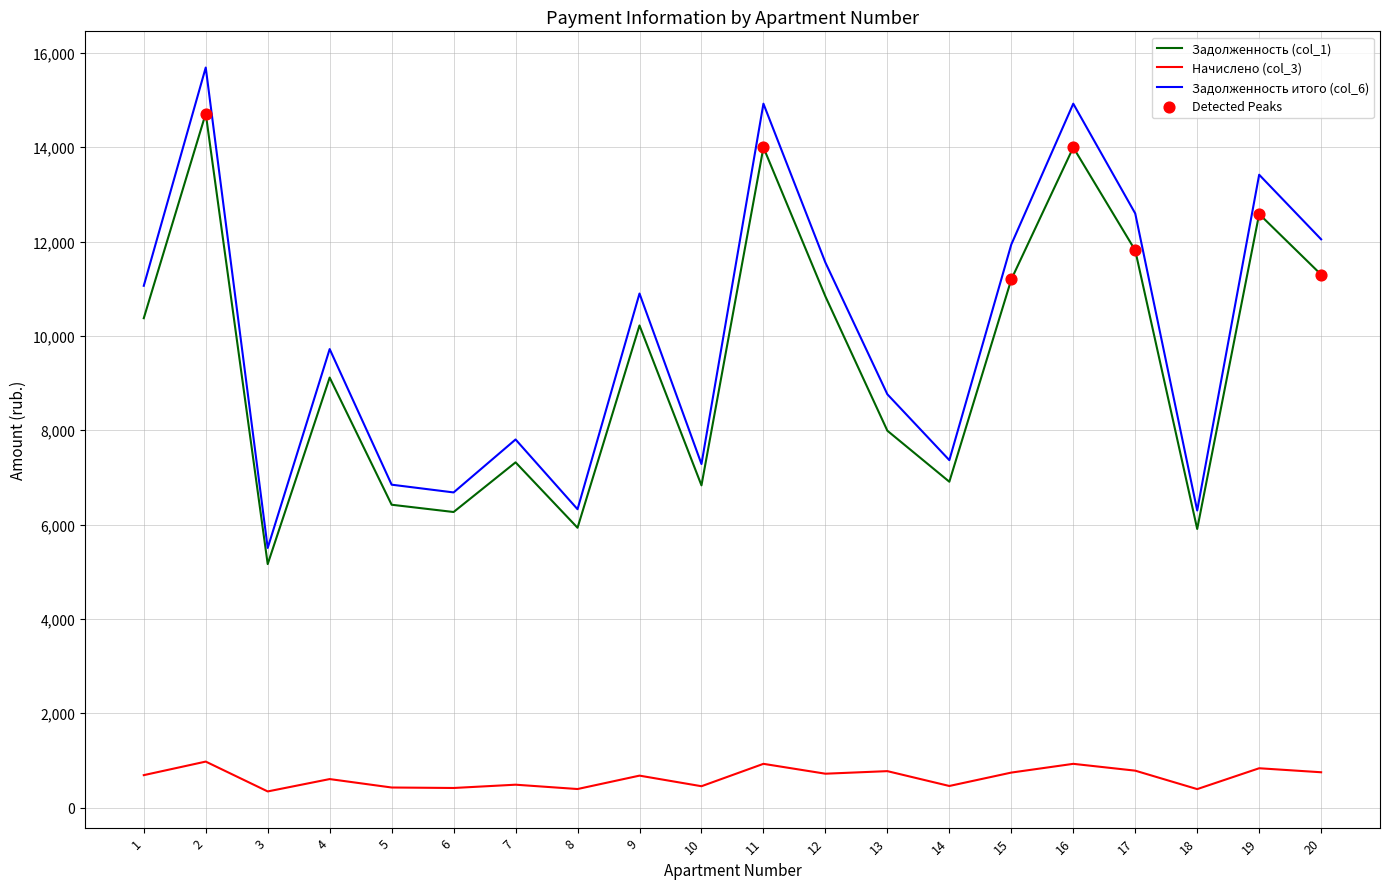

What is the spread (max minus min) of values at 14?

6907.9